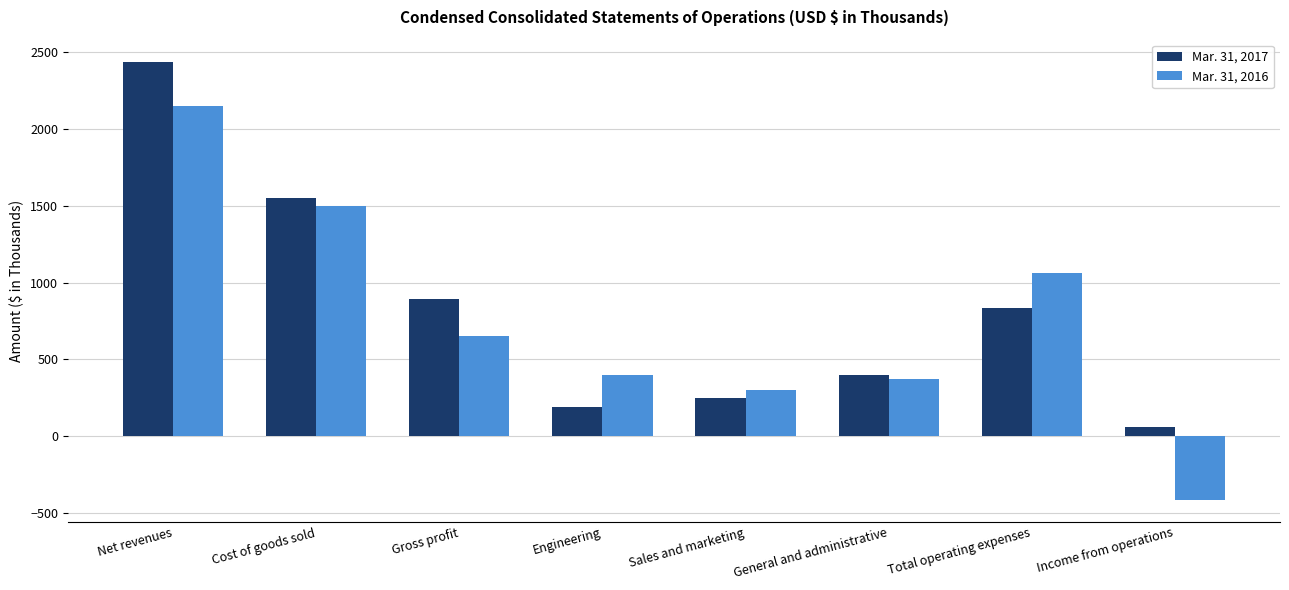

At which label does Mar. 31, 2017 first exceed 832?

Net revenues